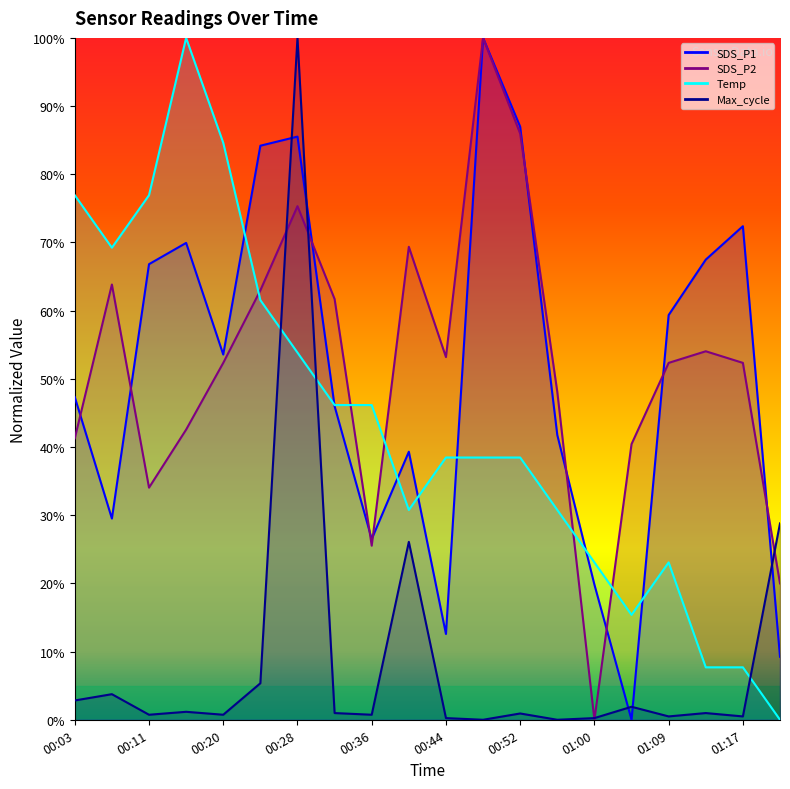

What are all the series names shown in the legend?

SDS_P1, SDS_P2, Temp, Max_cycle